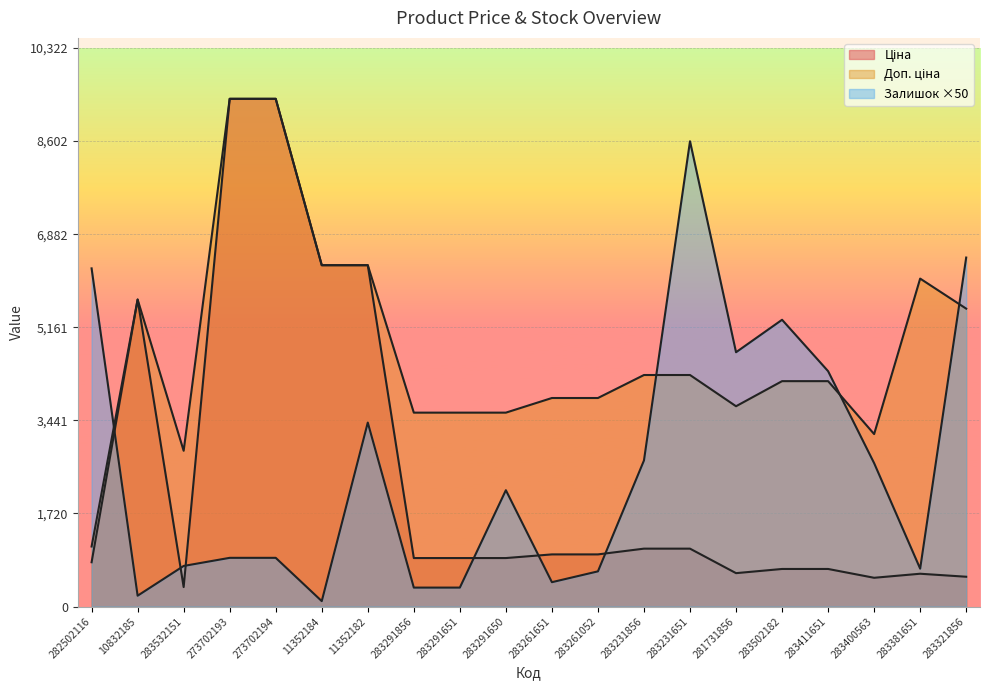

What is the difference between the Ціна values at 273702193 and 281731856?

8767.0